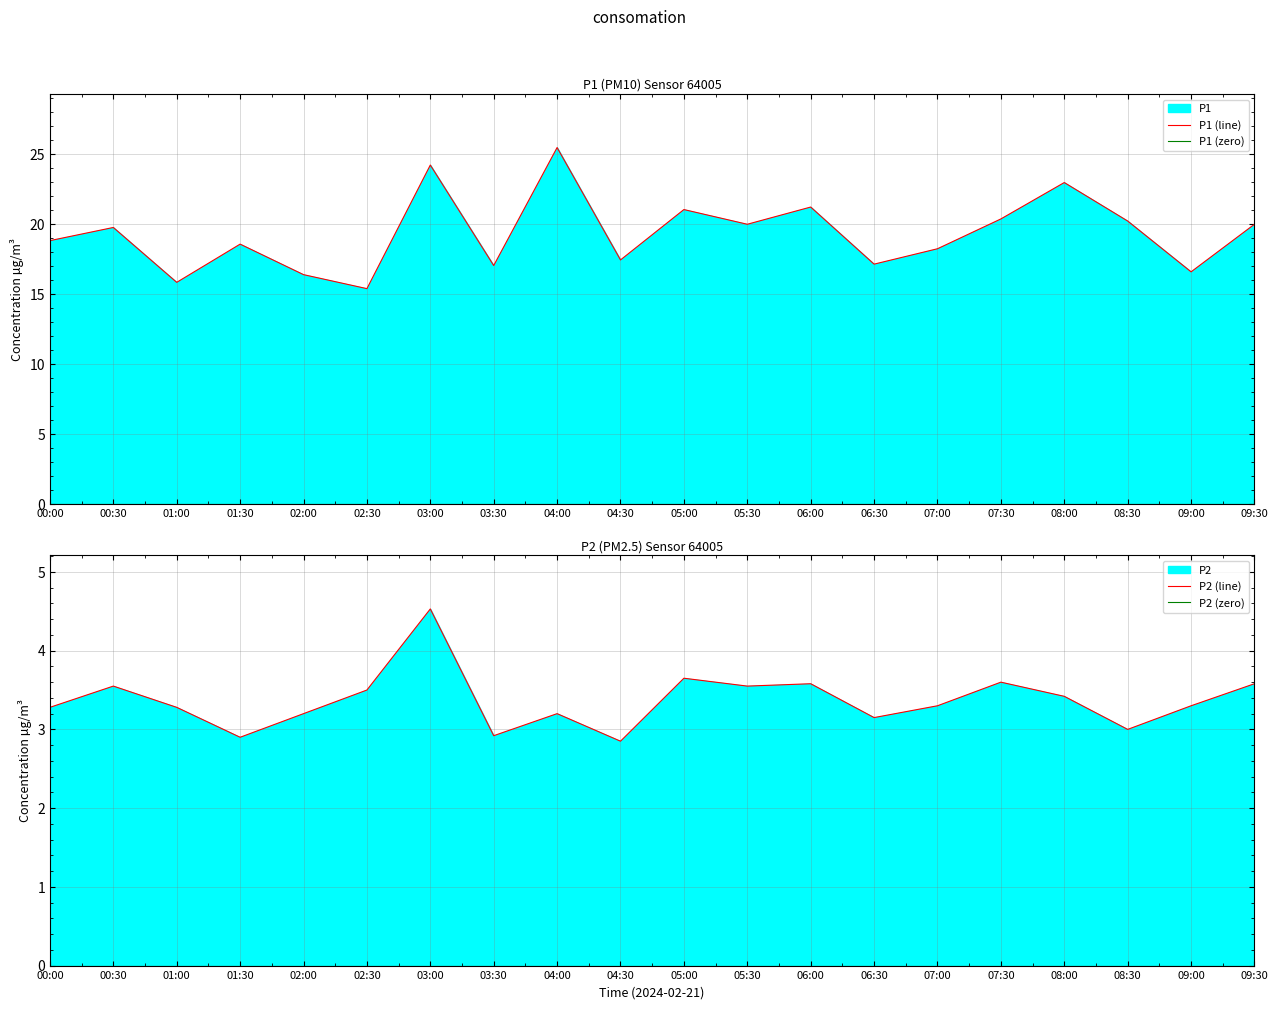

Which category has the highest value across all series?

04:00